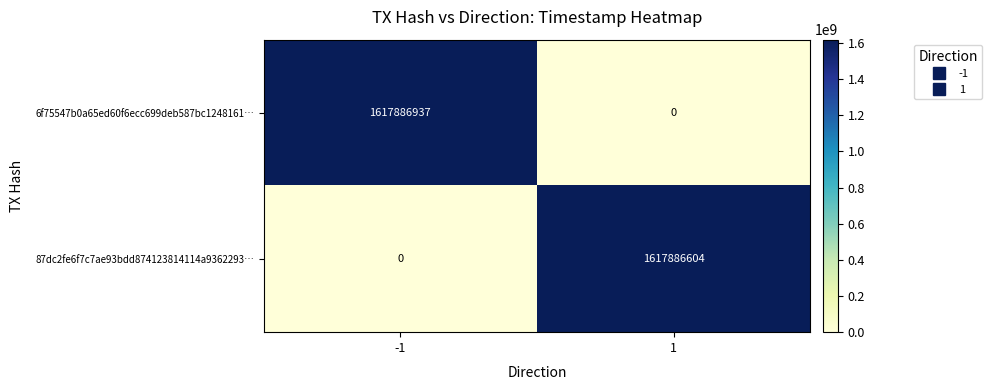

Which series has the largest total across all categories?

6f75547b0a65ed60f6ecc699deb587bc1248161…